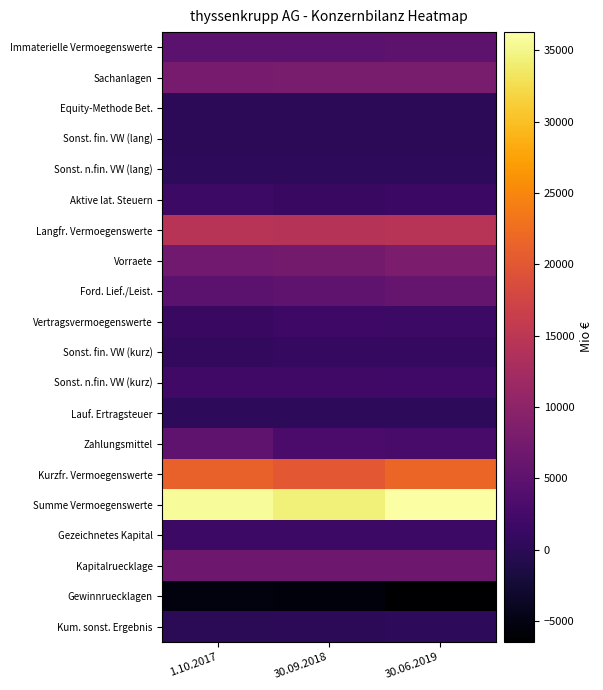

List the series in order of their peak value, lowest first.

Gewinnruecklagen, Sonst. fin. VW (lang), Equity-Methode Bet., Kum. sonst. Ergebnis, Sonst. n.fin. VW (lang), Lauf. Ertragsteuer, Sonst. fin. VW (kurz), Gezeichnetes Kapital, Aktive lat. Steuern, Vertragsvermoegenswerte, Sonst. n.fin. VW (kurz), Immaterielle Vermoegenswerte, Zahlungsmittel, Ford. Lief./Leist., Kapitalruecklage, Sachanlagen, Vorraete, Langfr. Vermoegenswerte, Kurzfr. Vermoegenswerte, Summe Vermoegenswerte